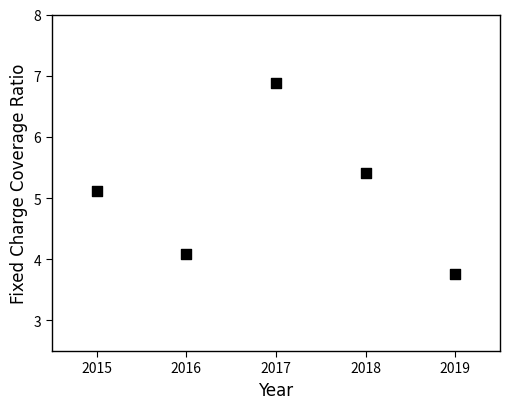

What Y value in the scatter plot is closest to 5?

5.1